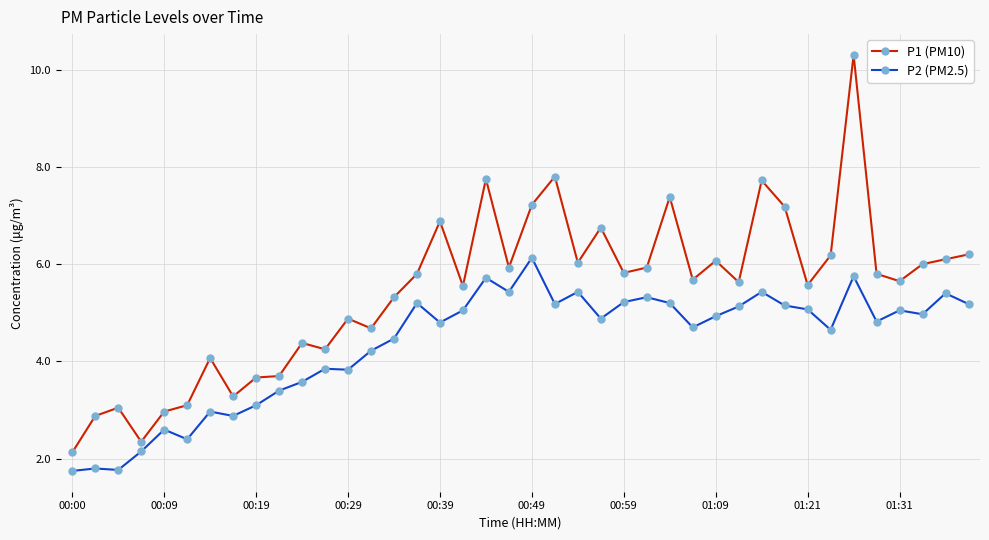

What is the sum of all P1 (PM10) values?

217.6